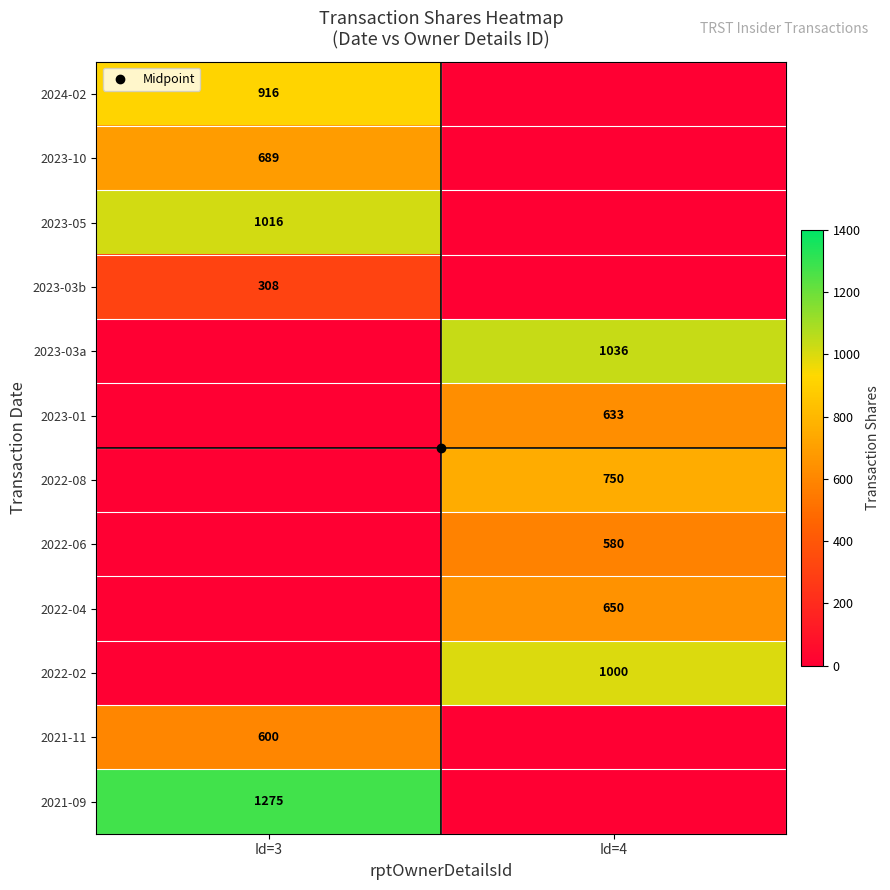

At how many categories does at least one series exceed 812?

2